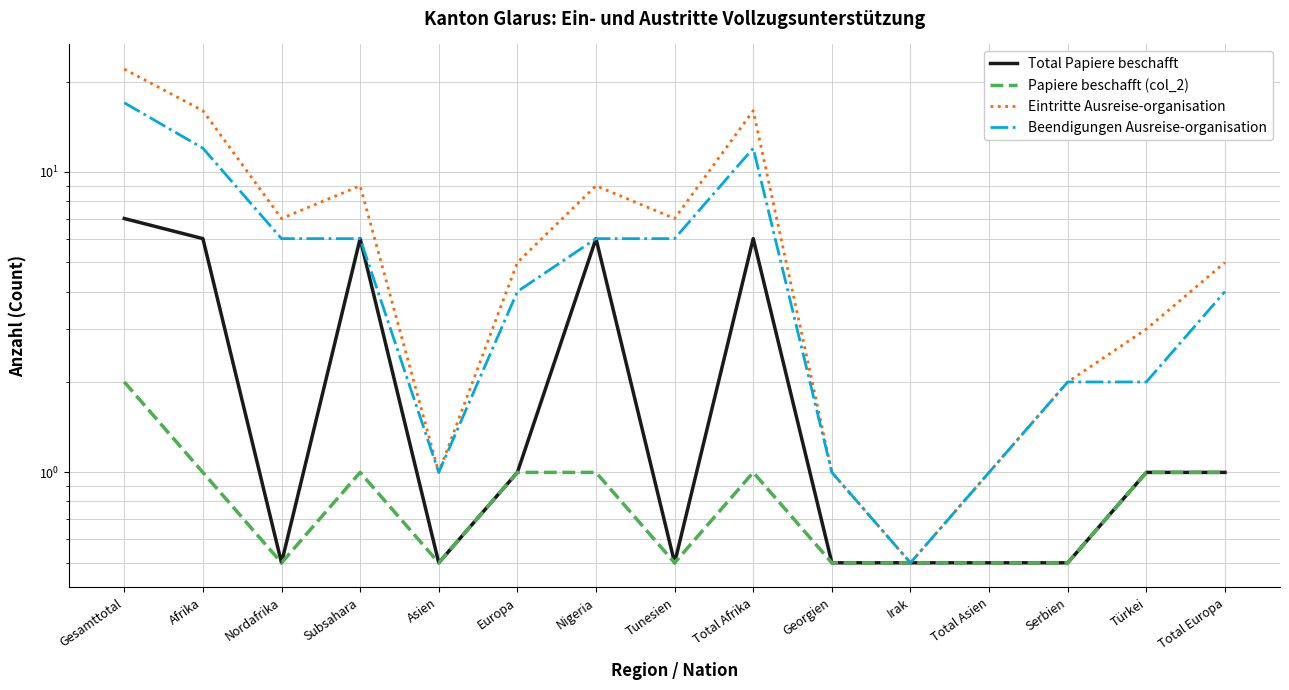

List the labels in order of Papiere beschafft (col_2) value, smallest first.

Nordafrika, Asien, Tunesien, Georgien, Irak, Total Asien, Serbien, Afrika, Subsahara, Europa, Nigeria, Total Afrika, Türkei, Total Europa, Gesamttotal